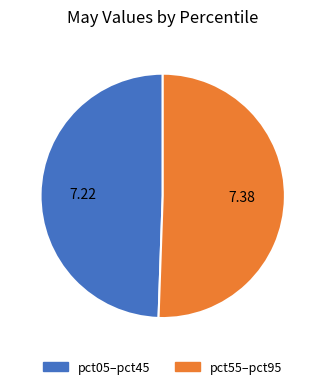

Is there a majority slice in this chart?

Yes